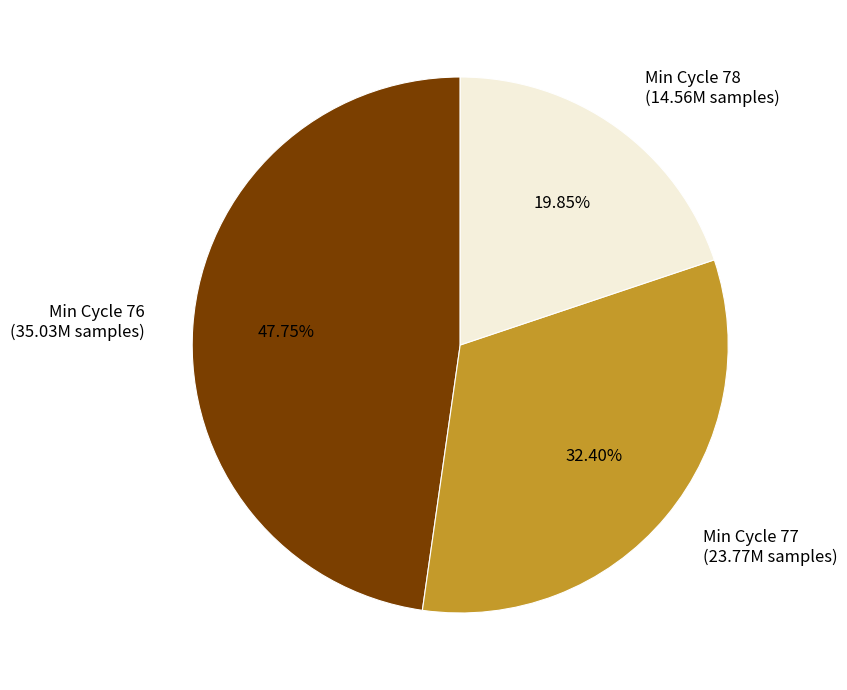

How many slices are in this pie chart?

3